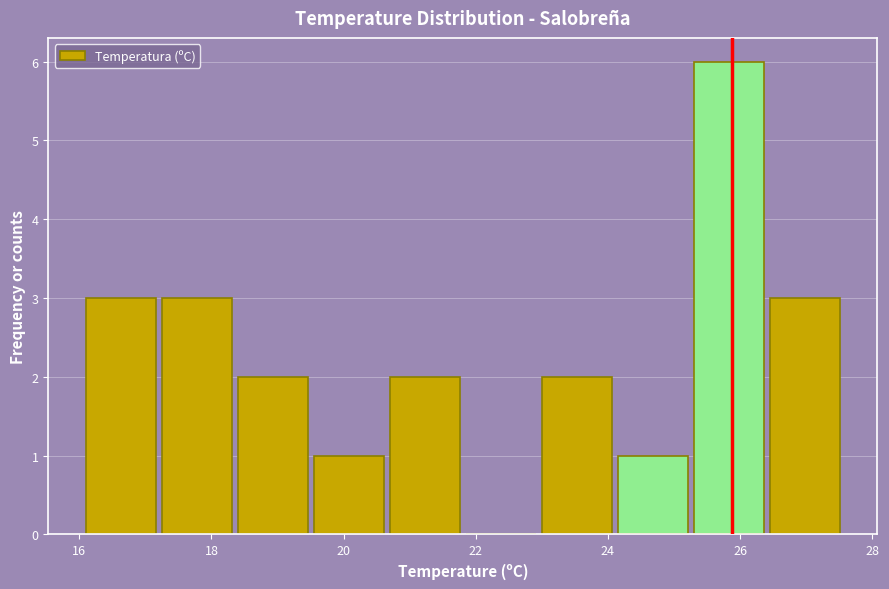

How tall is the bar that spans 26.45 to 27.60 on the x-axis? Neither the bar edges nor the heights are printed on the chart, so give them approximately, as read against the axes.

3